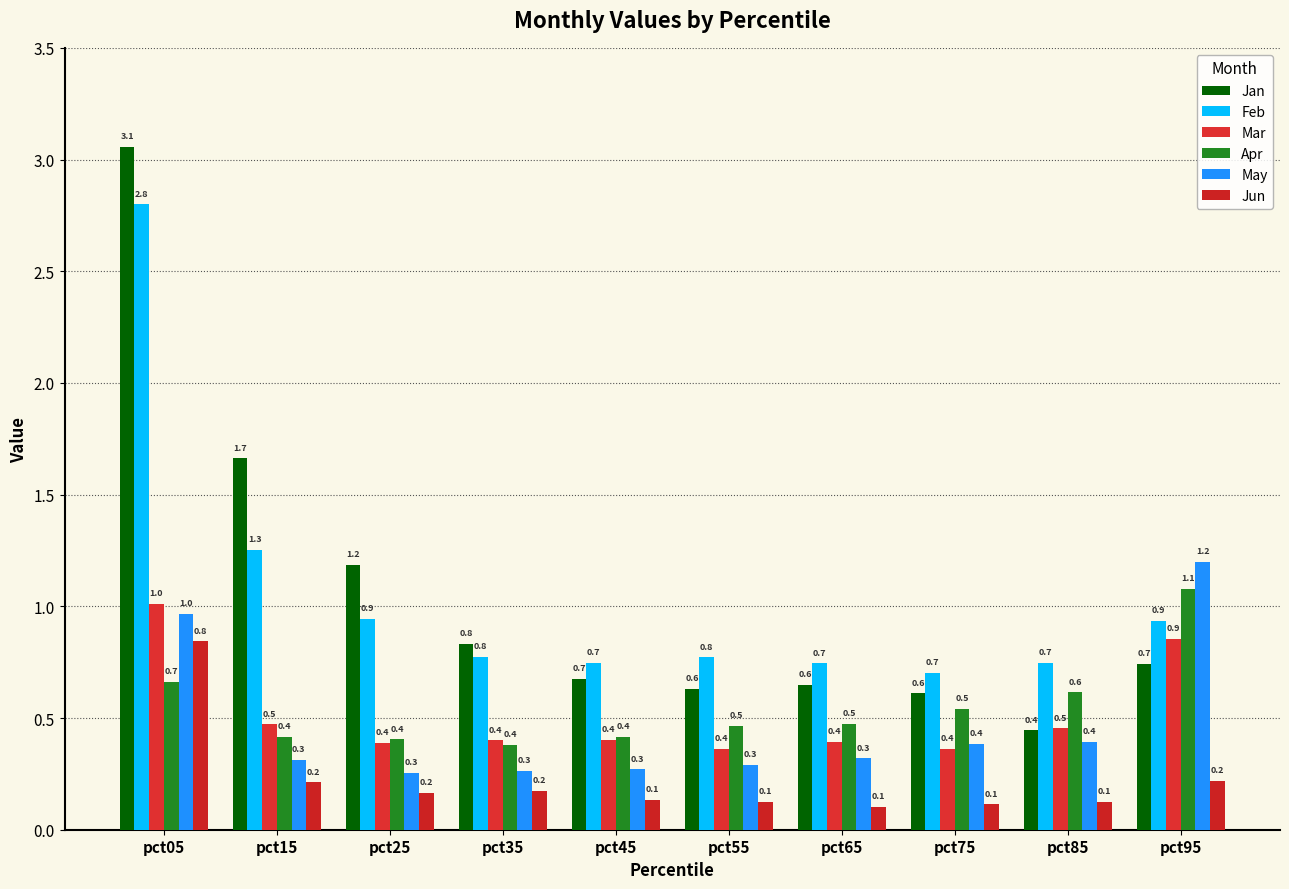

What is the value of the May bar at the 4th from the left?

0.3